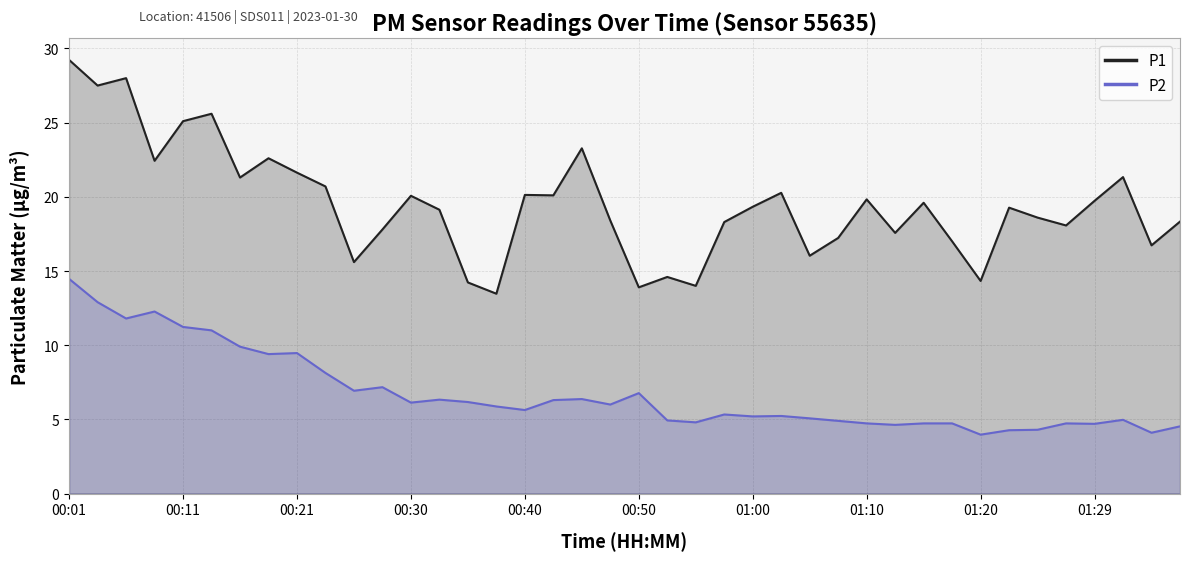

True or false: P1 and P2 intersect in this chart.

False